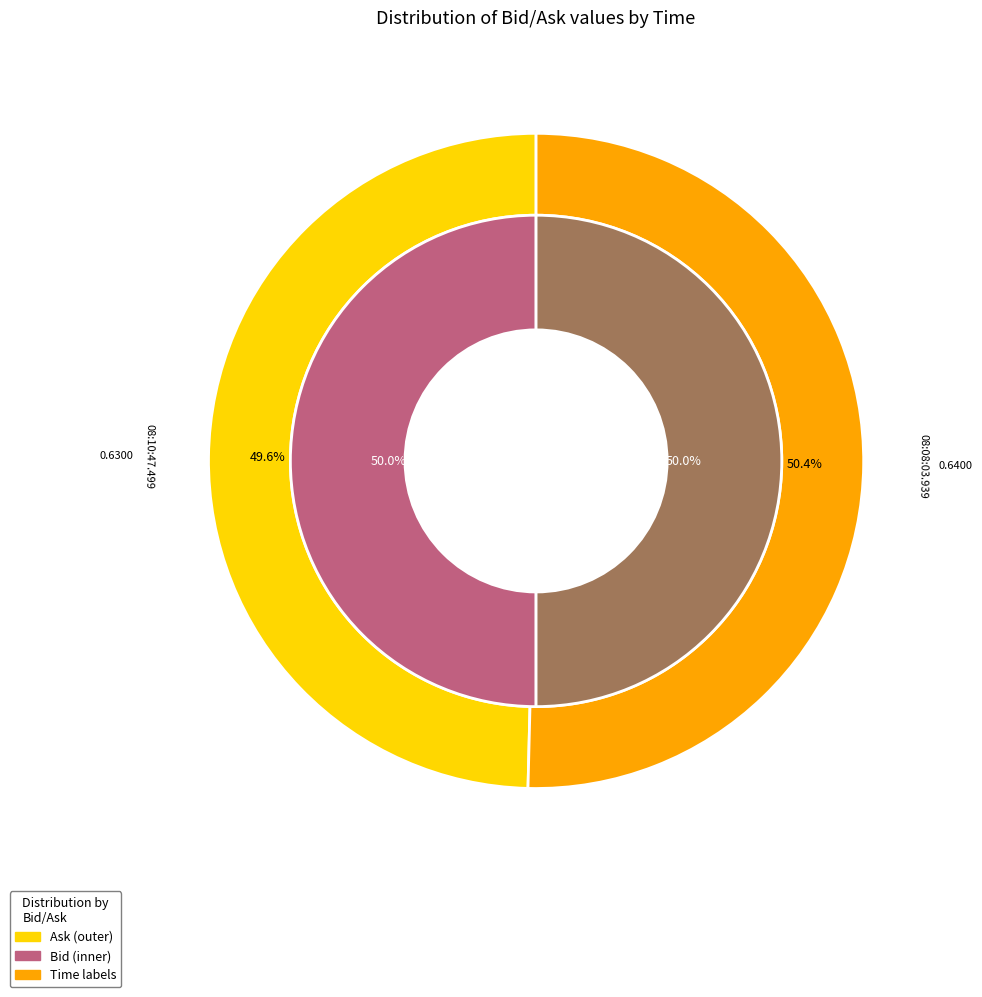

Which series changed the most between ask_values and bid_values?

ask_values